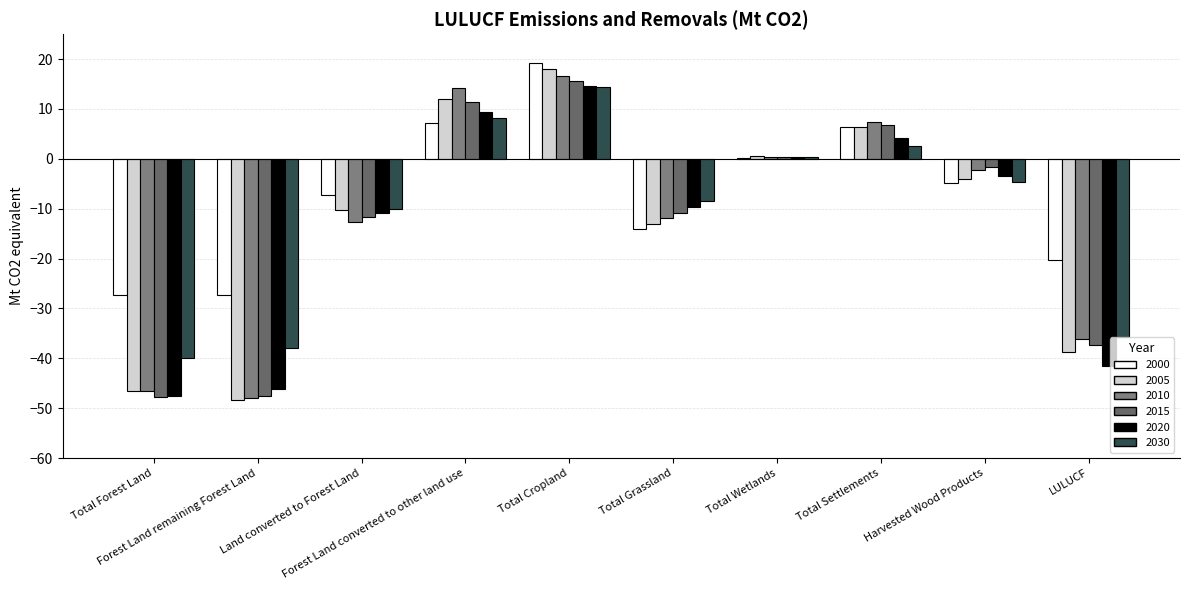

The value of 2010 at Total Wetlands is 0.4. True or false?

True